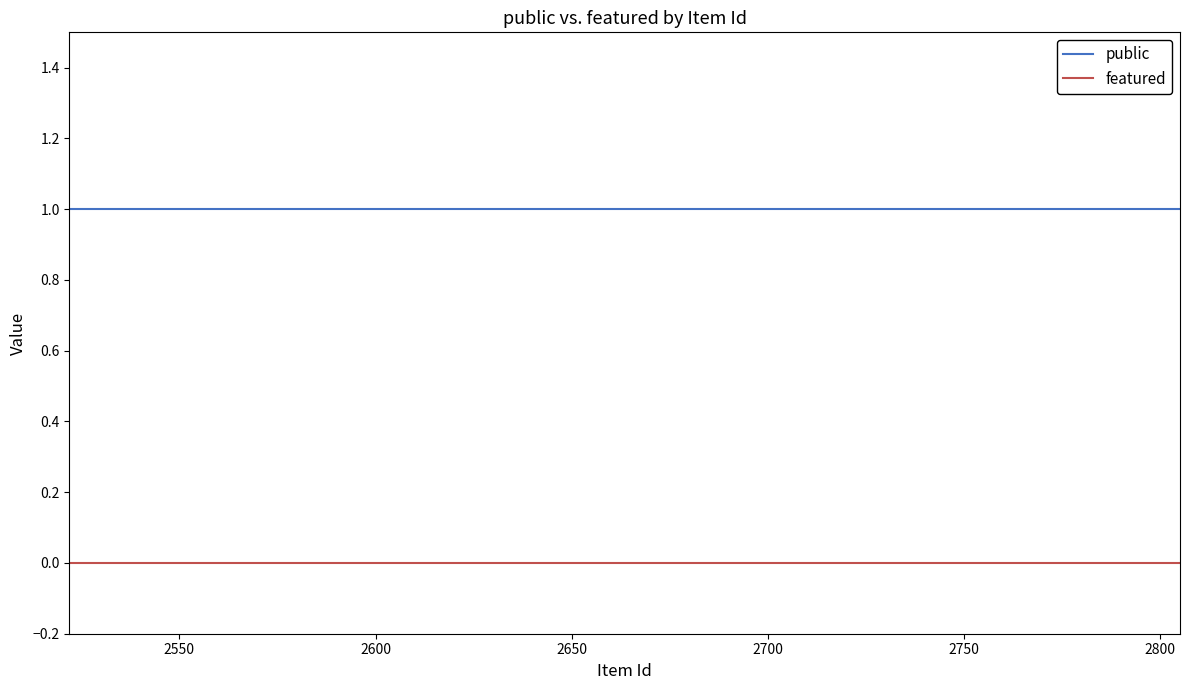

Is this an area chart (filled region under the line)?

No